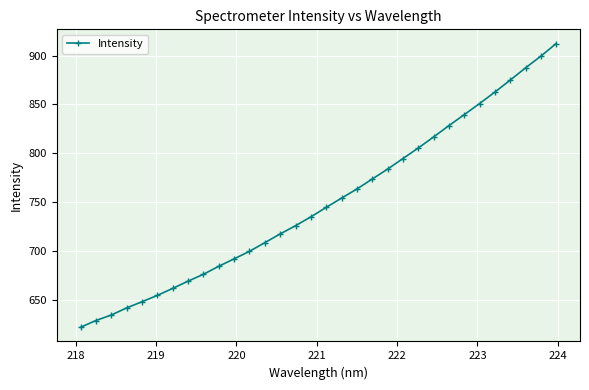

True or false: the data has more than 2 interior local peaks.

False